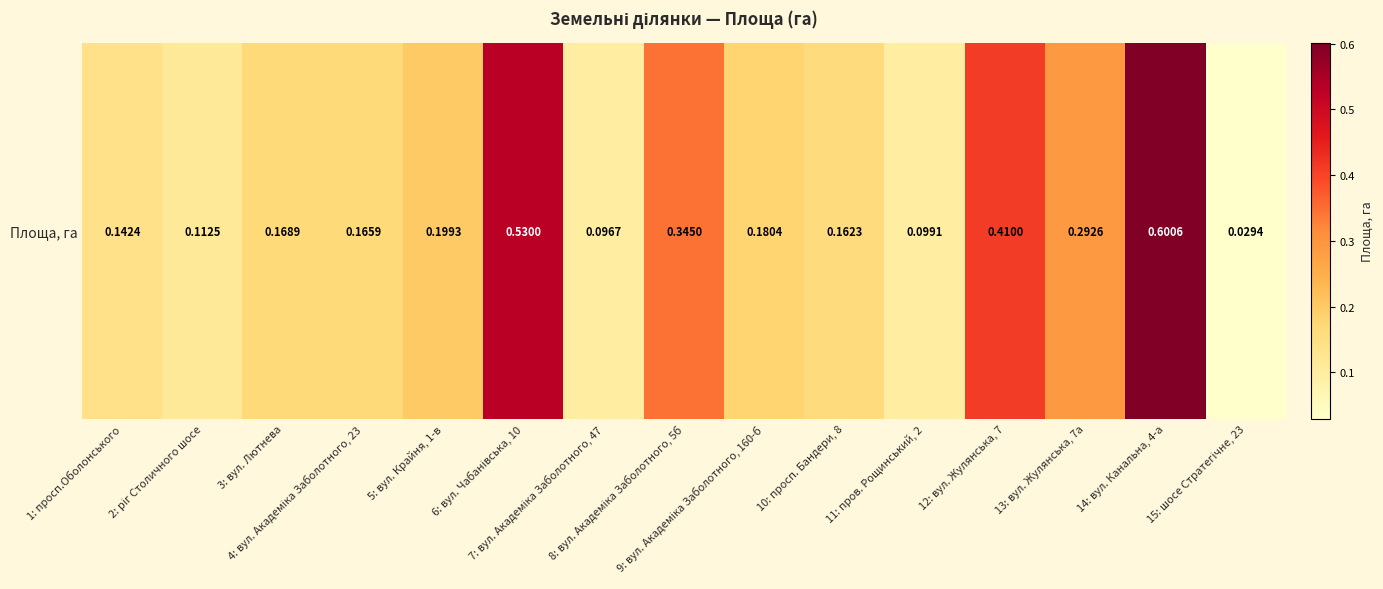

What is the change in value from 1: просп.Оболонського to 12: вул. Жулянська, 7?

+0.3